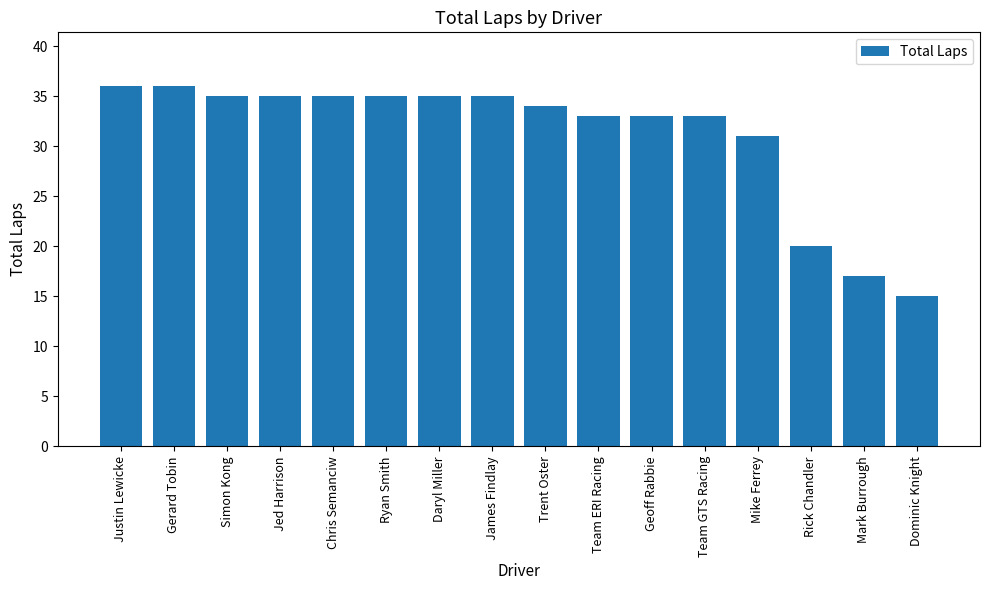

What is the difference between the second highest and second lowest values?

19